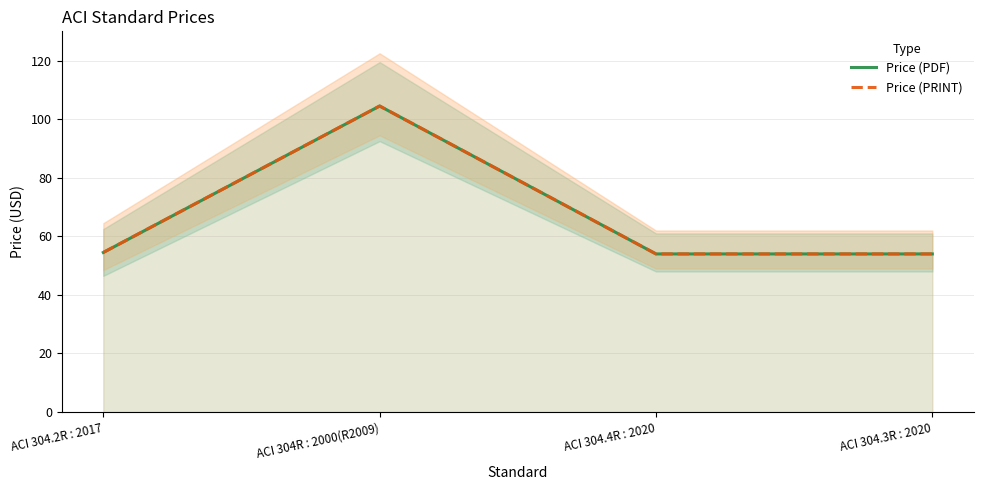

How many data points in Price (PRINT) are above 54?

2